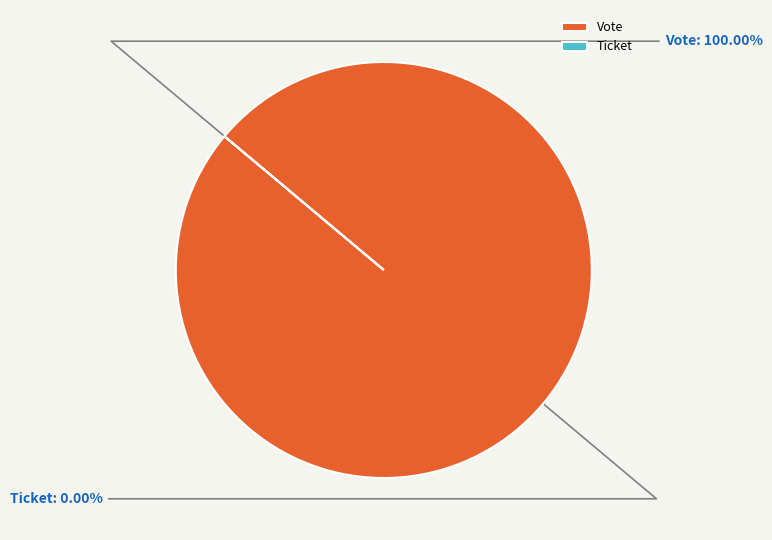

Do Vote and Ticket together represent more than half of the pie?

Yes